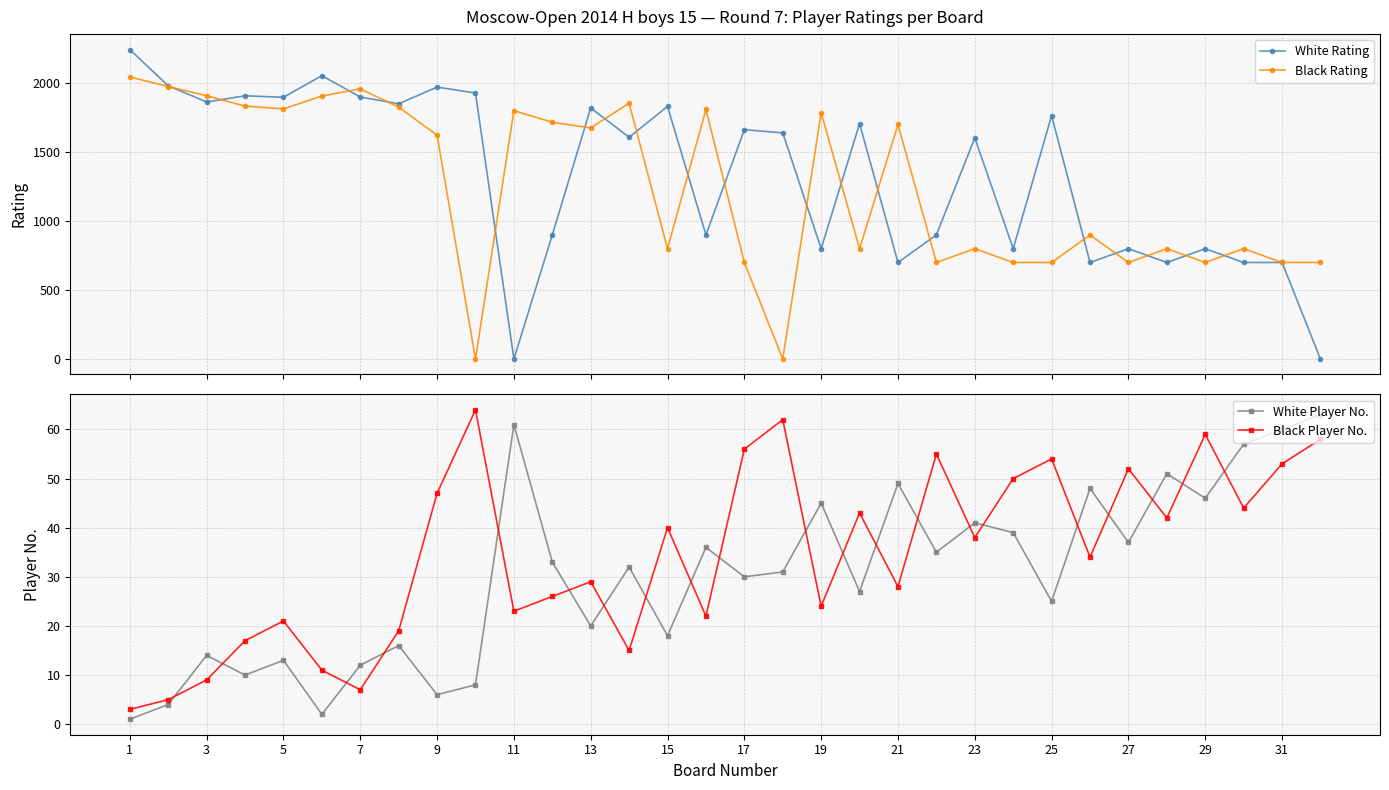

What is the maximum value for Black Rating?

2046